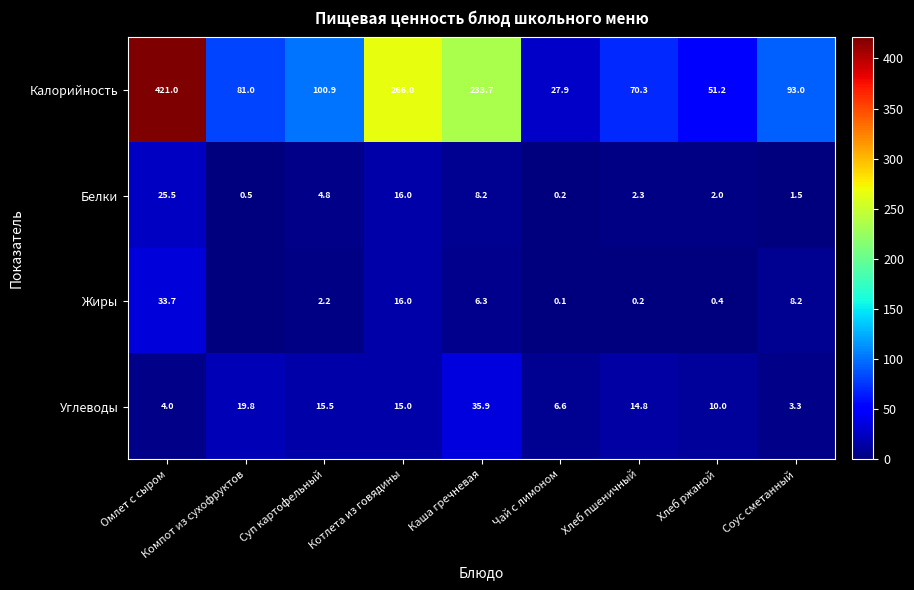

What is the sum of all Калорийность values?

1345.0